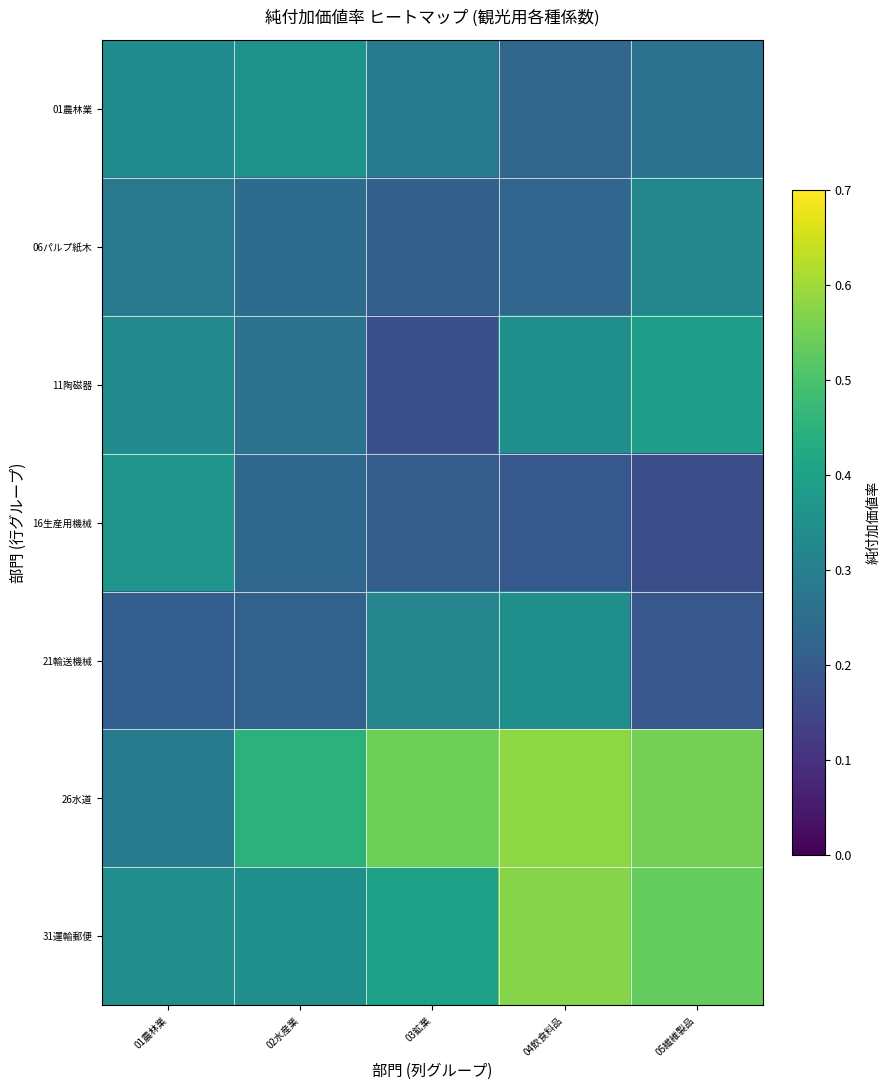

Which has a higher value, 02水産業 or 04飲食料品?

02水産業